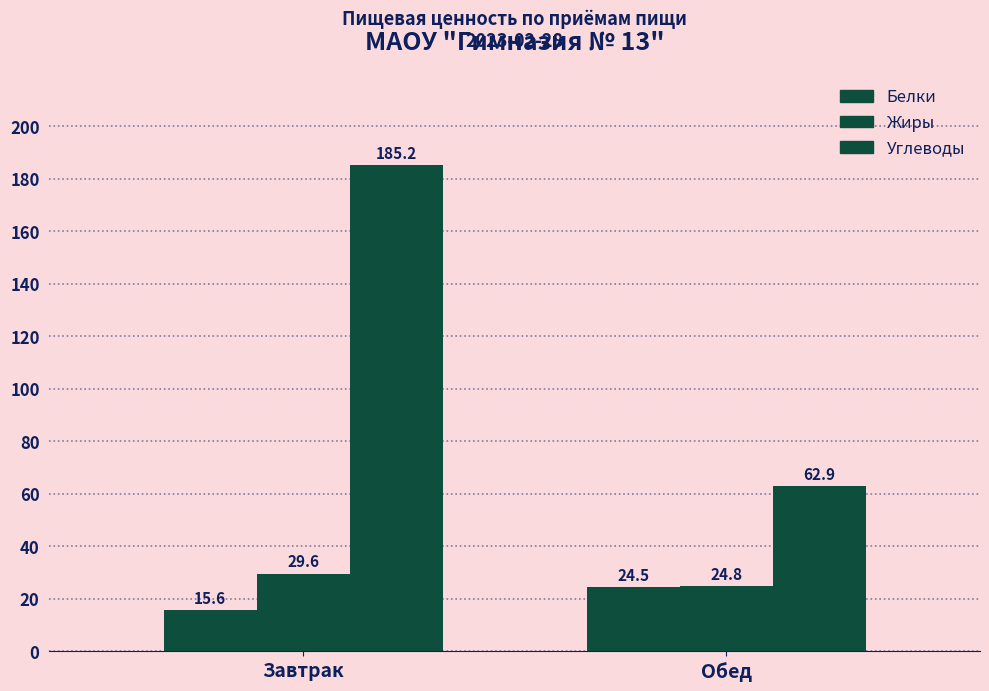

How many bars are there in total?

6